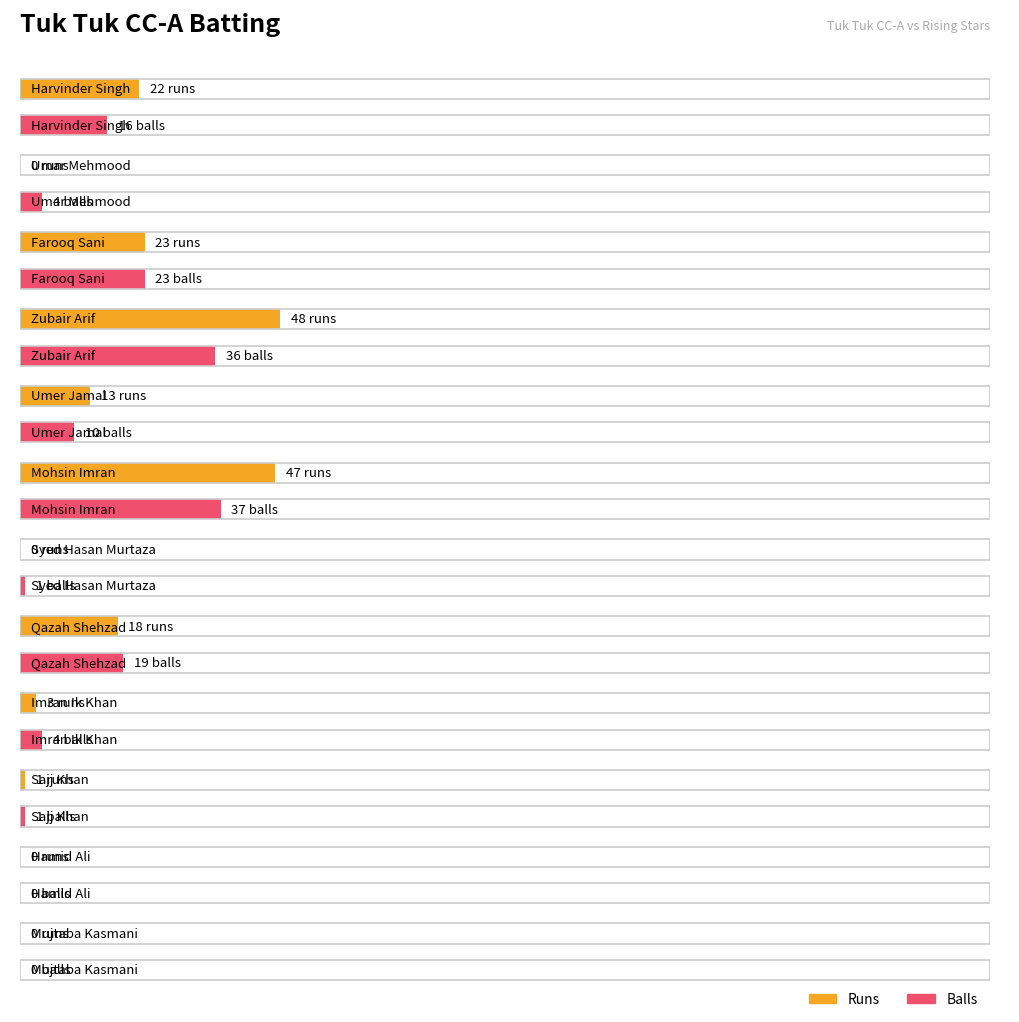

List the series in order of their overall mean, highest first.

Runs, Balls